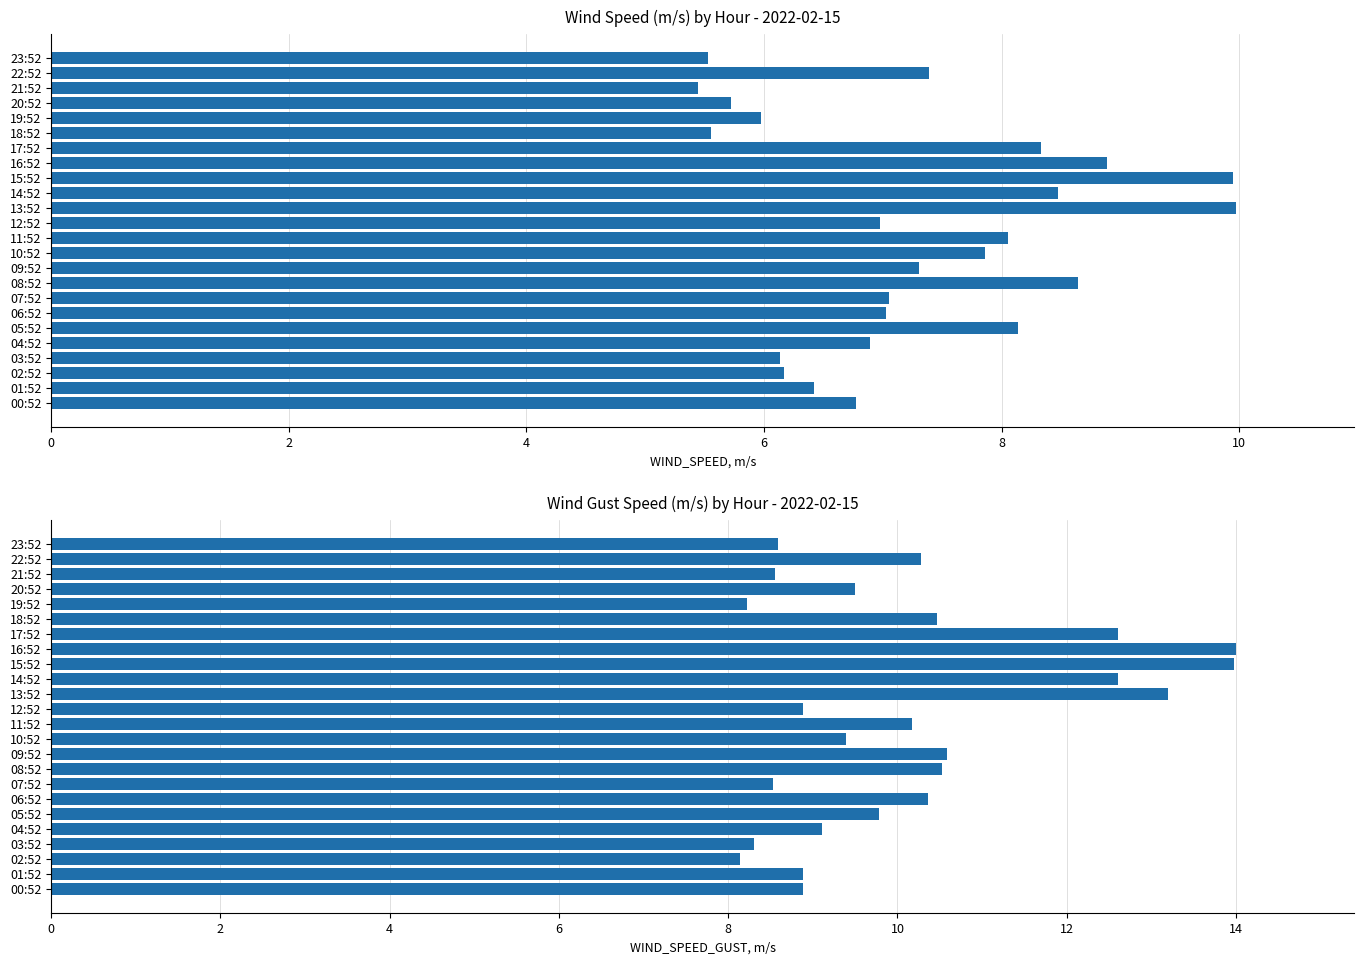

What is the spread (max minus min) of values at 15:52?

4.0